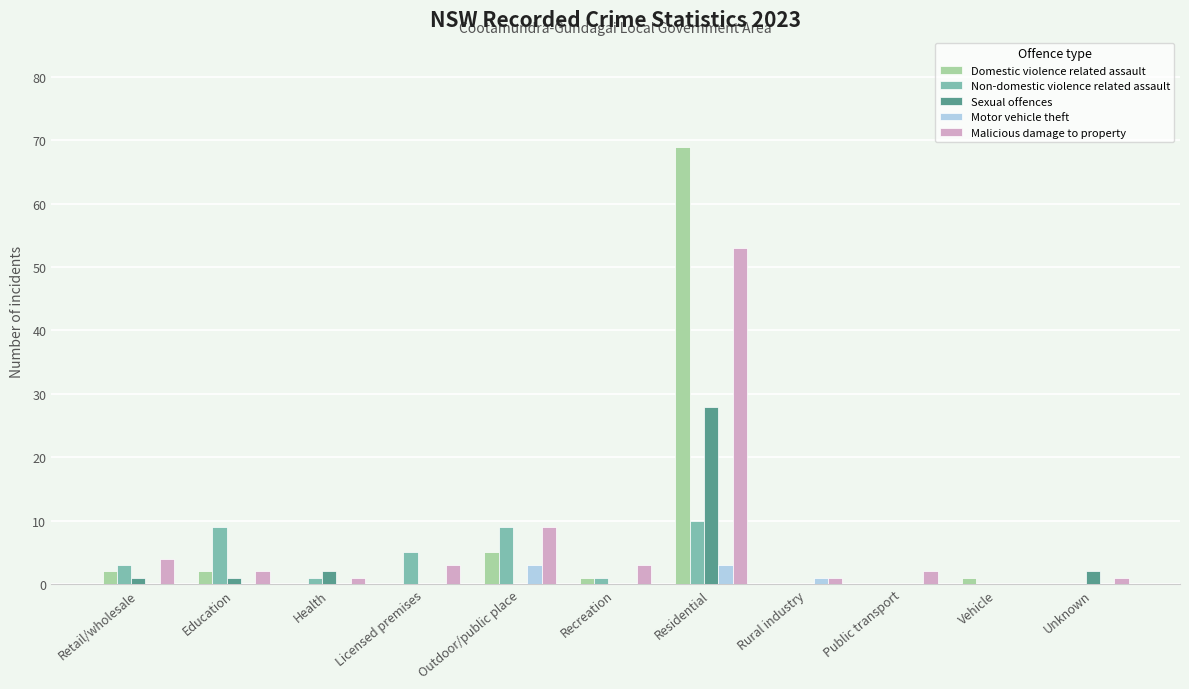

What are all the series names shown in the legend?

Domestic violence related assault, Non-domestic violence related assault, Sexual offences, Motor vehicle theft, Malicious damage to property